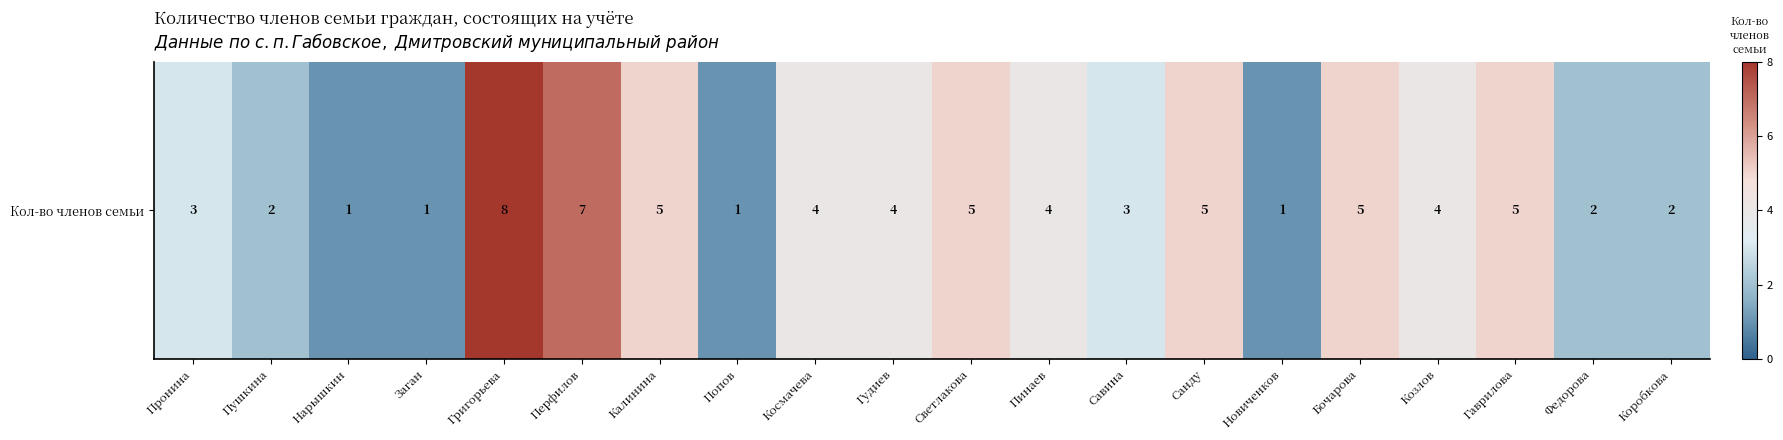

Read the value at Санду.

0.2